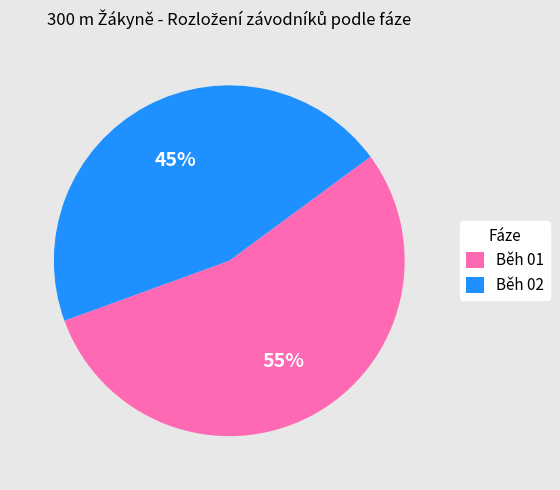

Does any single category account for the majority?

Yes